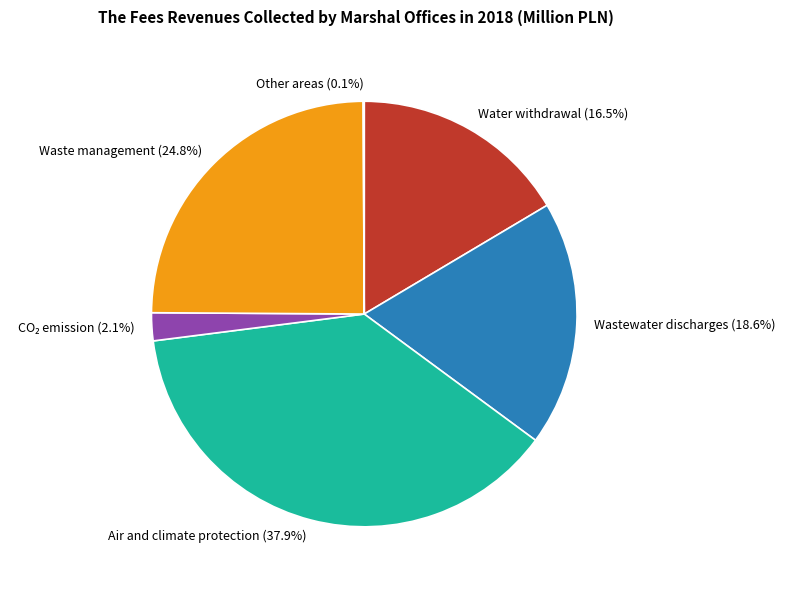

Is there a majority slice in this chart?

No